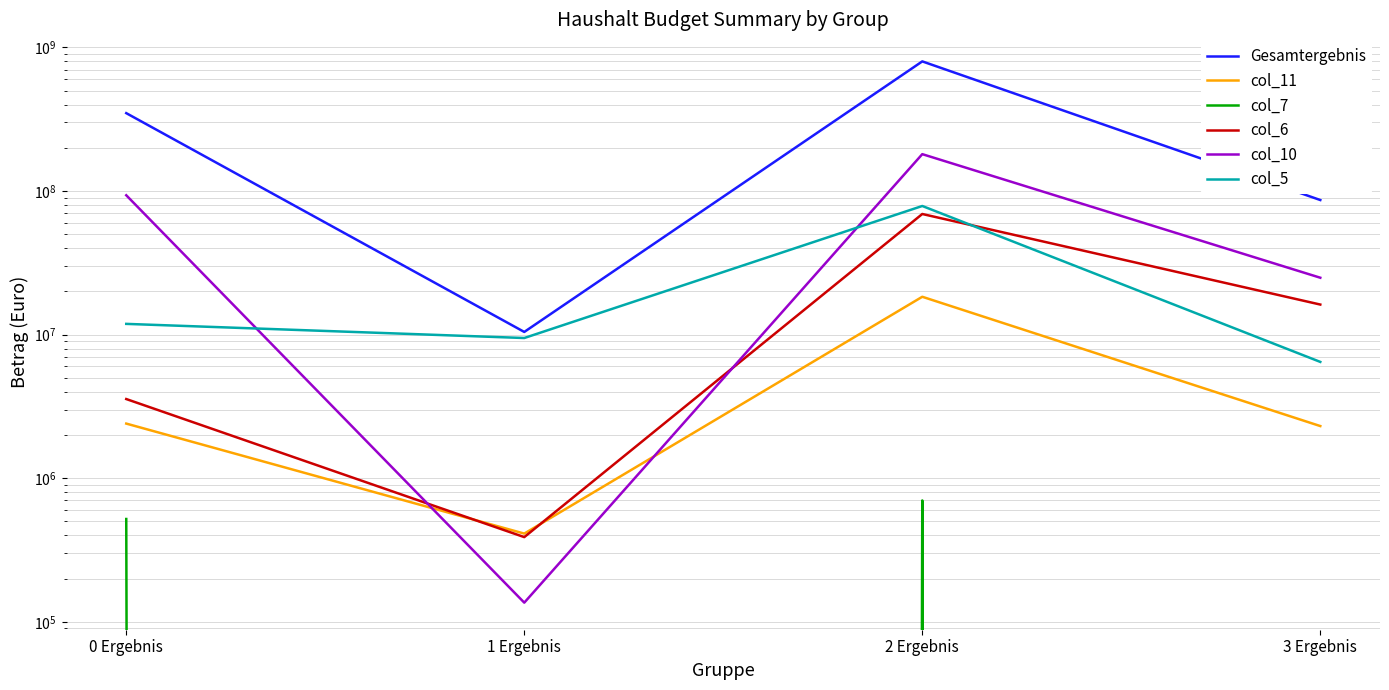

Between which two adjacent categories do col_11 and col_6 first intersect?

0 Ergebnis and 1 Ergebnis